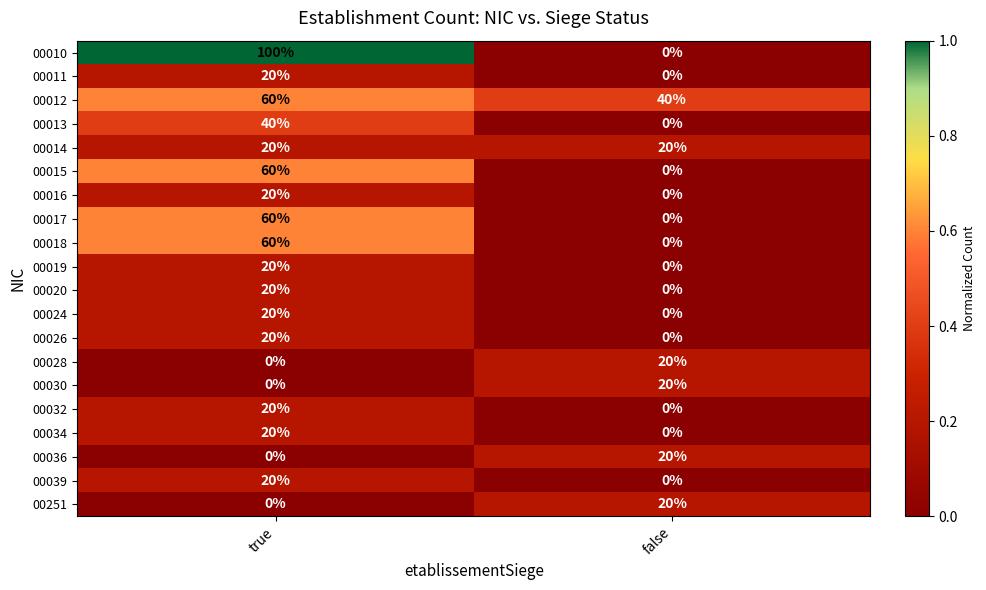

Count the number of data series in this chart.

20